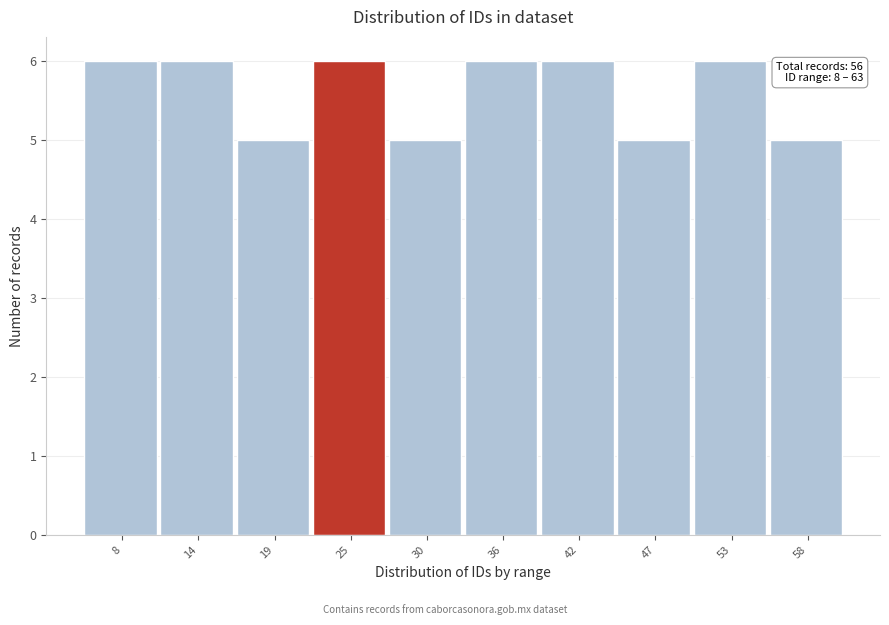

Reading left to right, list all the values displayed in this chart.

8=6	14=6	19=5	25=6	30=5	36=6	42=6	47=5	53=6	58=5